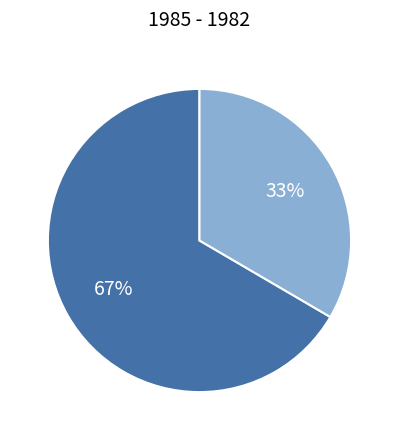

Is there any slice that represents more than half of the pie?

Yes